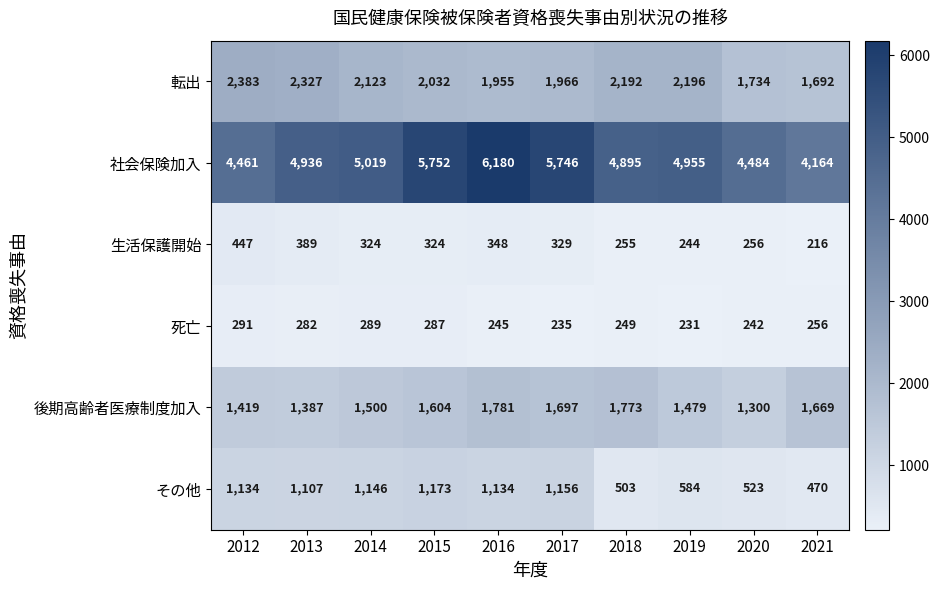

At how many categories does at least one series exceed 3907?

10